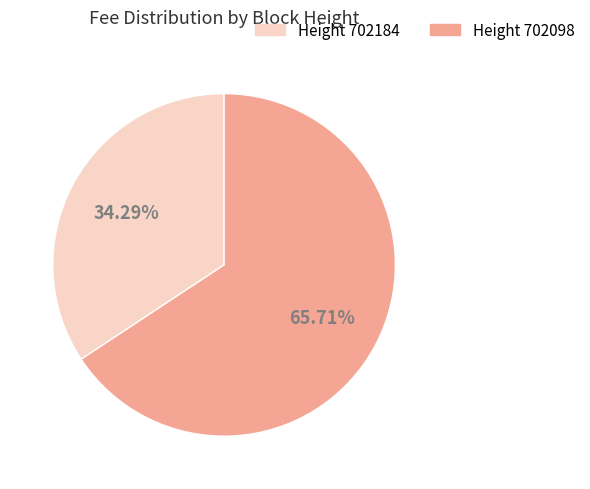

Do Height 702184 and Height 702098 together represent more than half of the pie?

Yes